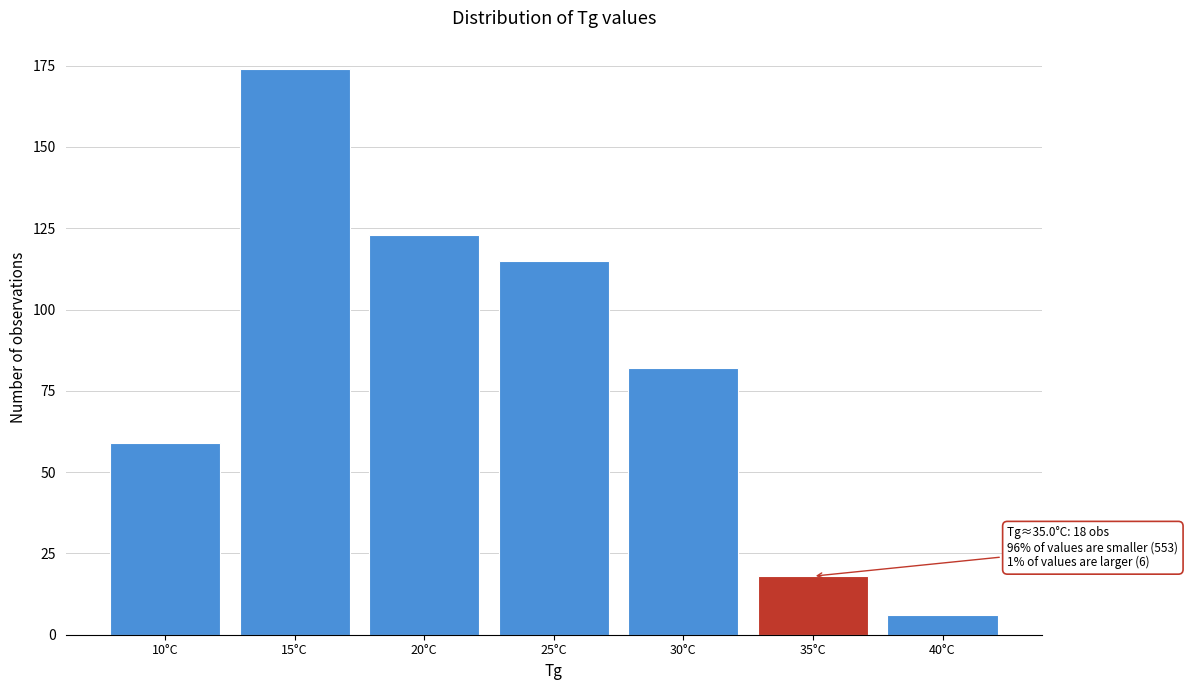

Reading left to right, what are all the values shown in this chart?

59	174	123	115	82	18	6